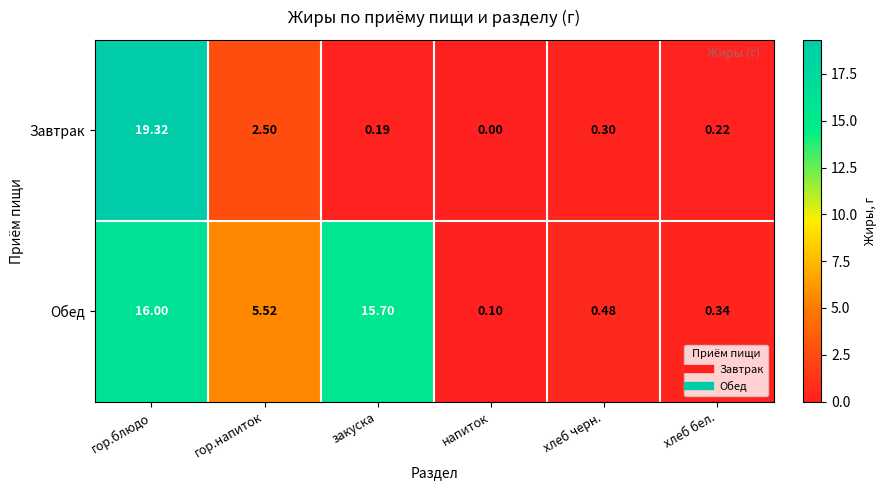

What is the maximum value shown in the chart?

19.3